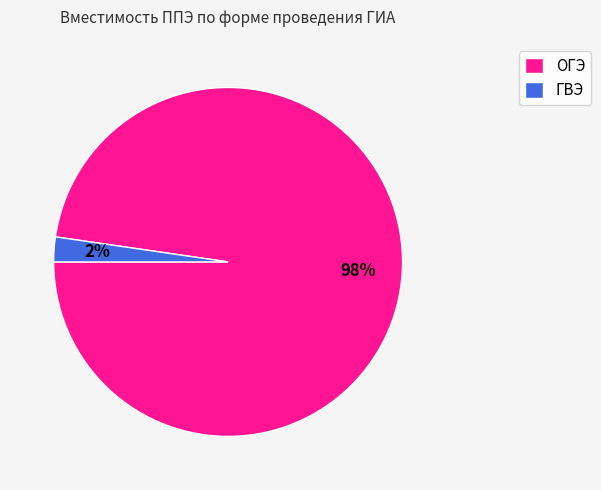

Is there any slice that represents more than half of the pie?

Yes